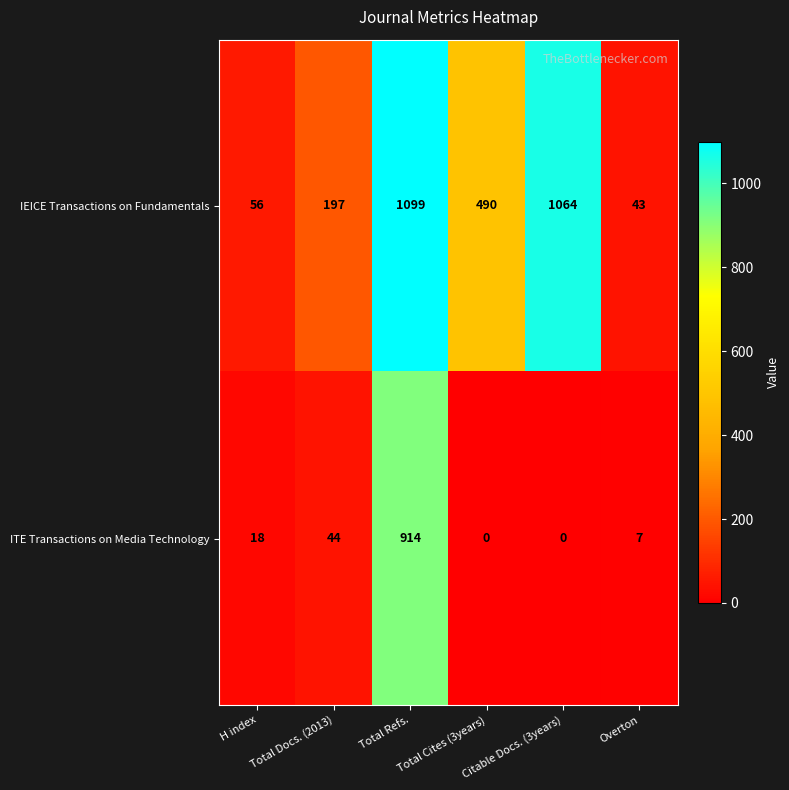

Rank the series by their maximum value, from highest to lowest.

IEICE Transactions on Fundamentals, ITE Transactions on Media Technology